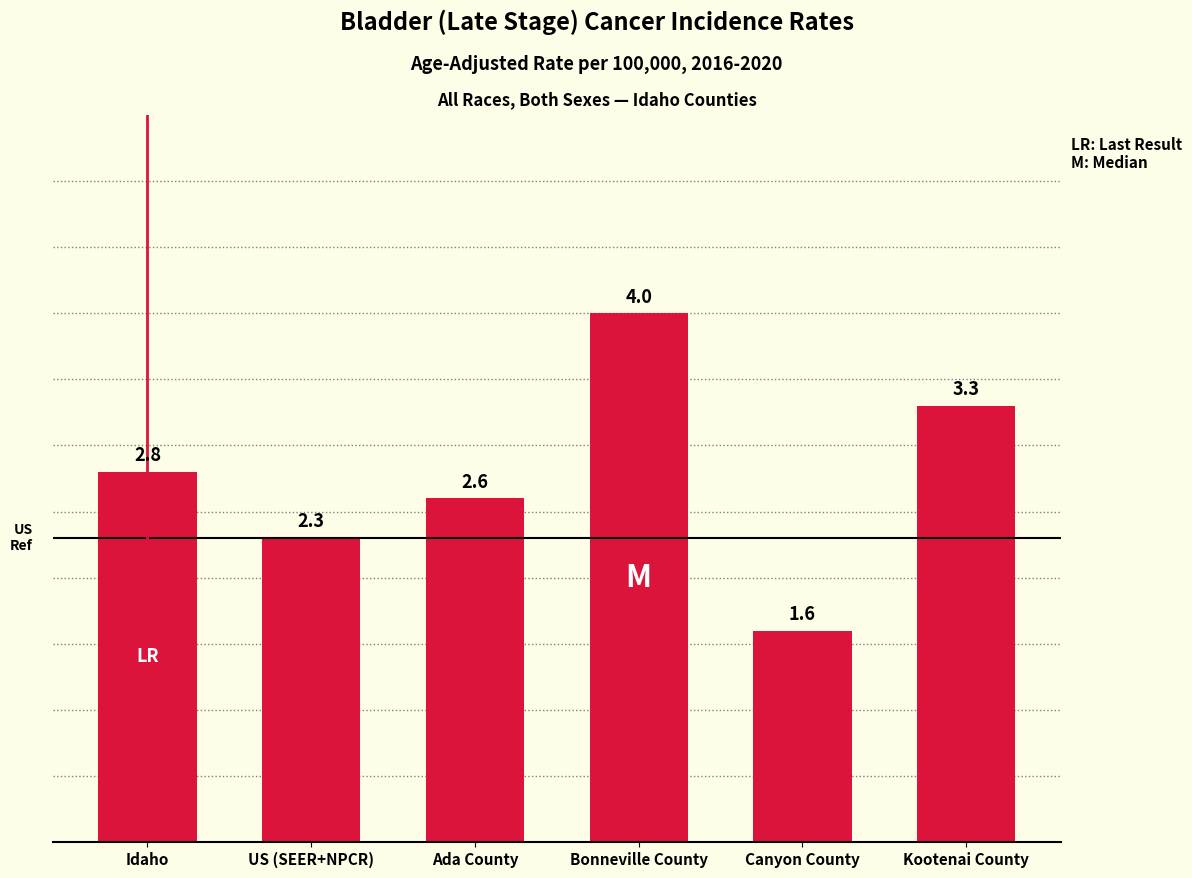

What is the difference between the second highest and minimum values?

1.7